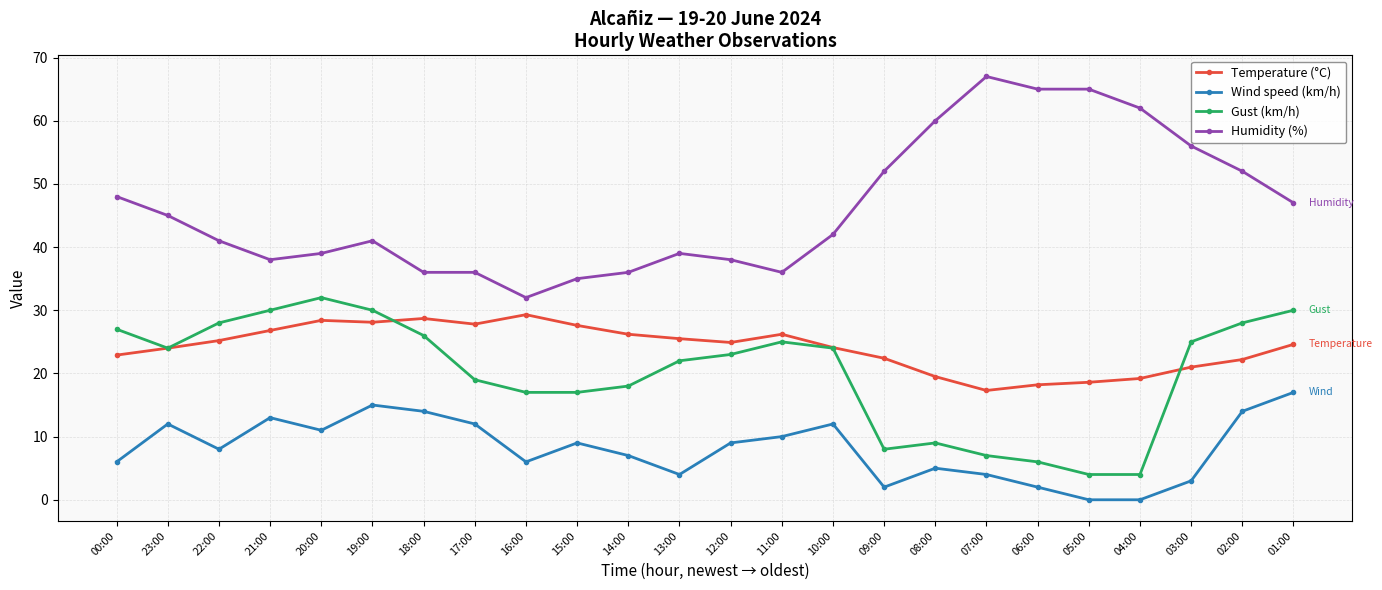

What are all the series names shown in the legend?

Temperature (°C), Wind speed (km/h), Gust (km/h), Humidity (%)